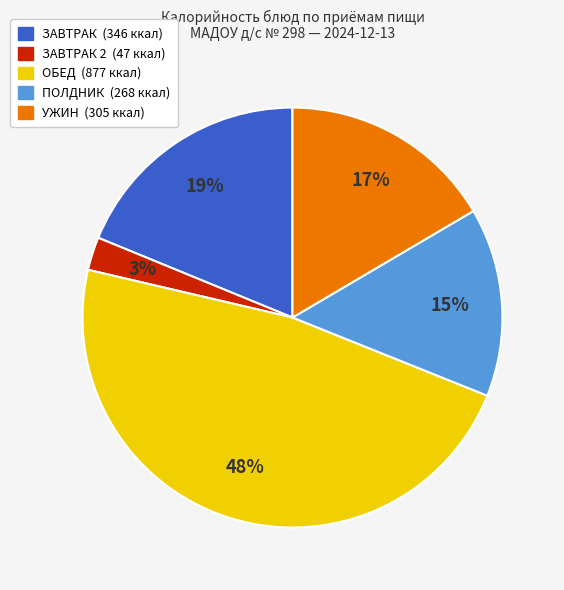

Is there any slice that represents more than half of the pie?

No